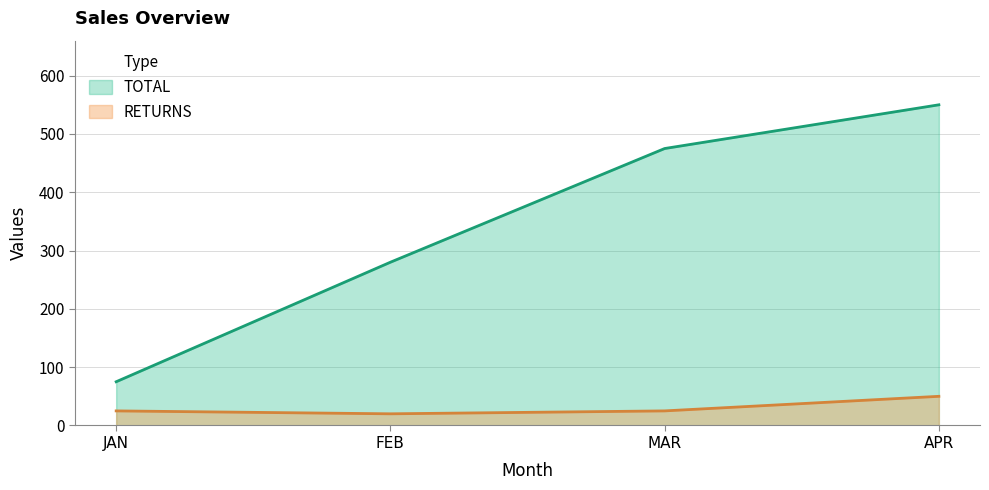

True or false: RETURNS has more than 1 interior local peaks.

False